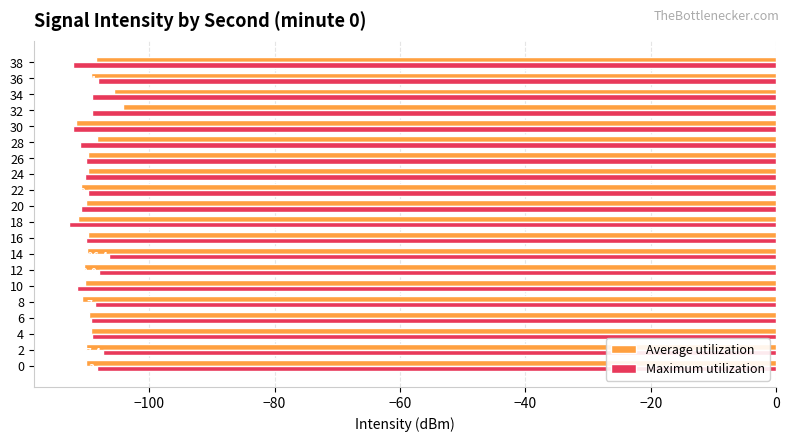

What is the sum of all Average utilization values?

-2189.6